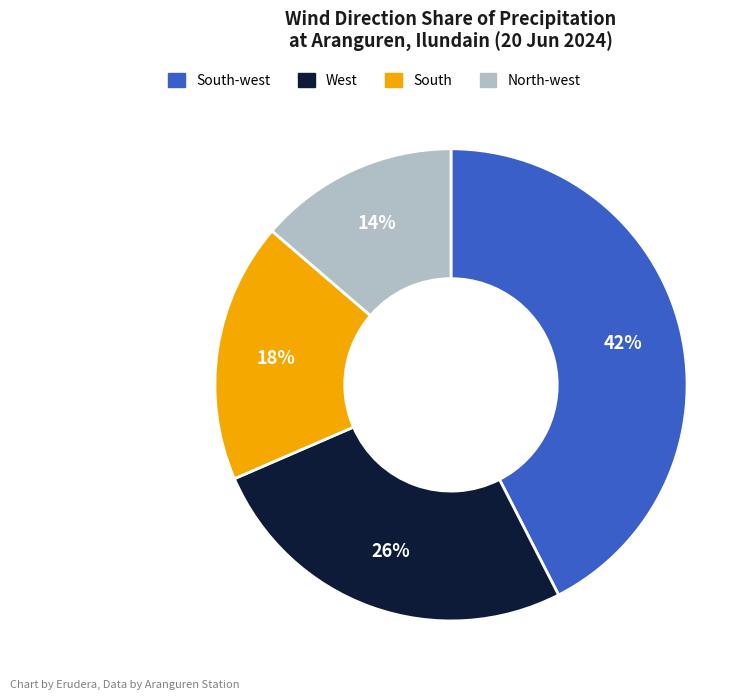

Is there a majority slice in this chart?

No